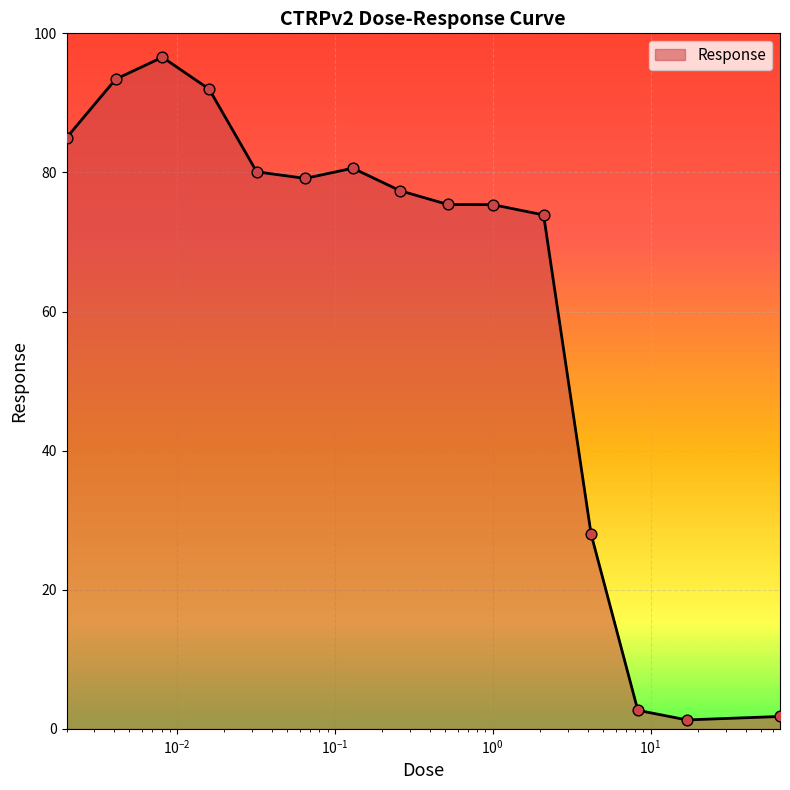

What is the maximum value shown in the chart?

96.6